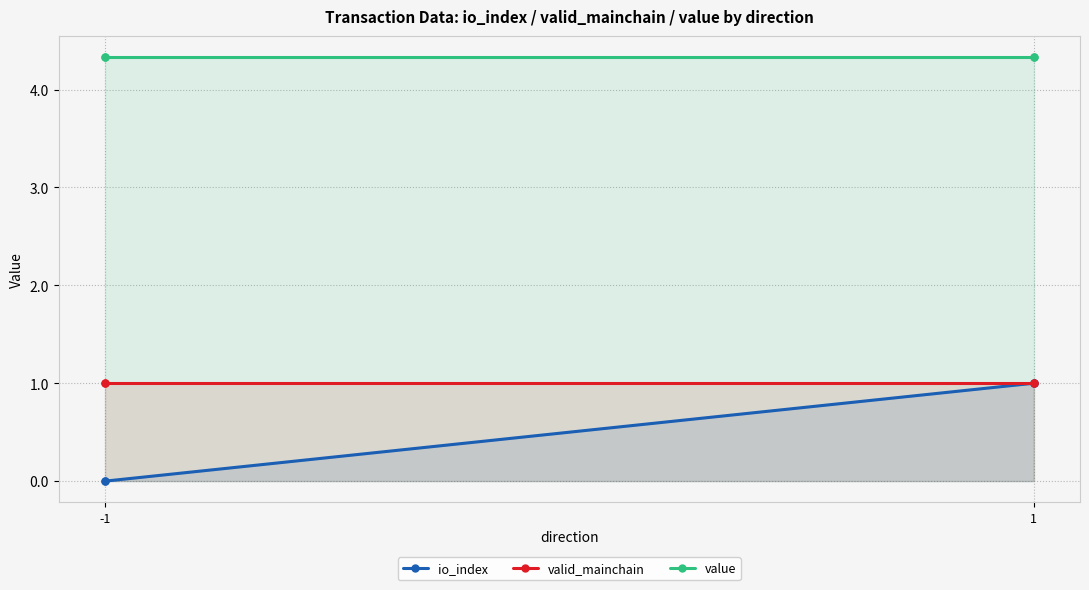

The value series shows 2.5 at -1. True or false?

False